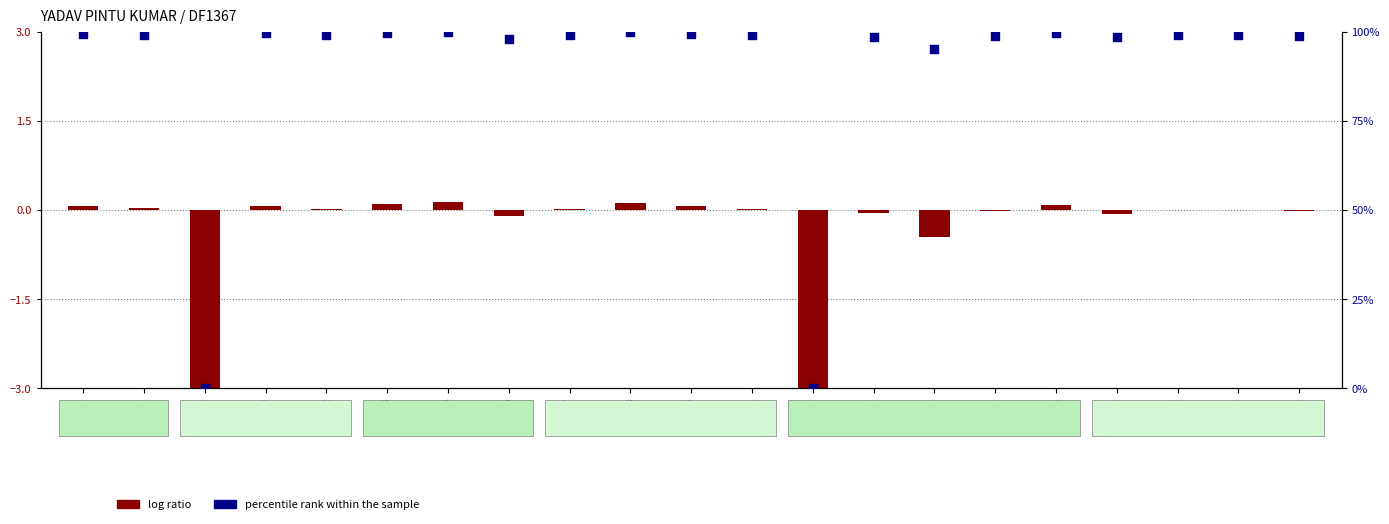

Is the value of log ratio at 15 greater than the value of percentile rank within the sample at 4?

No